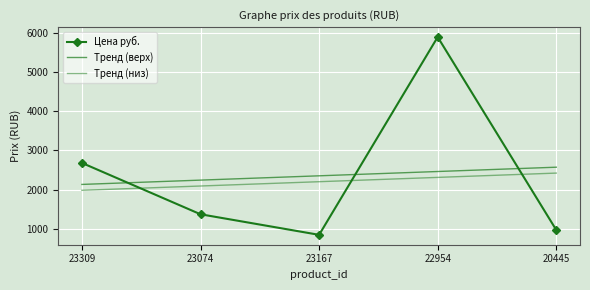

At which label does Цена руб. reach its minimum?

23167